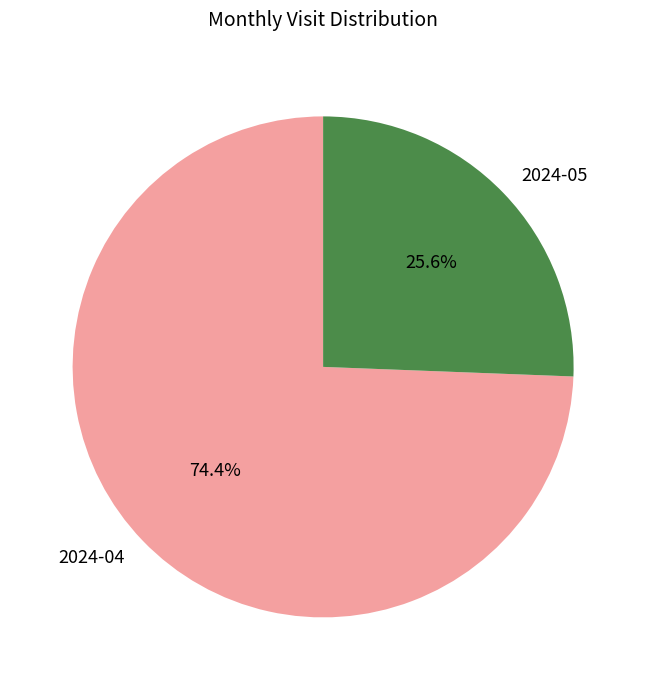

Rank the categories by value from highest to lowest.

2024-04, 2024-05